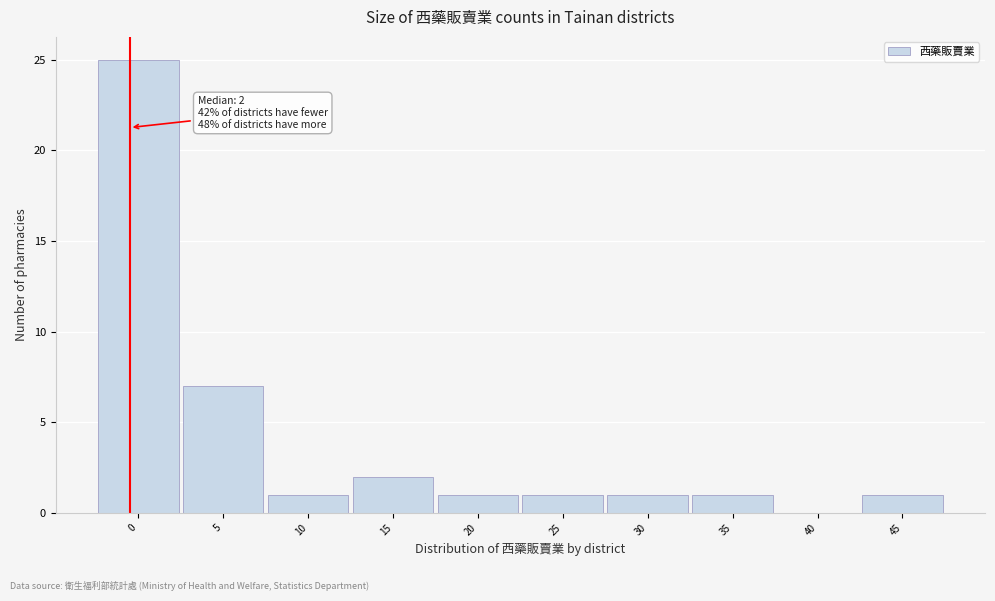

Reading left to right, transcribe all the data shown in this chart.

0=25	5=7	10=1	15=2	20=1	25=1	30=1	35=1	40=0	45=1